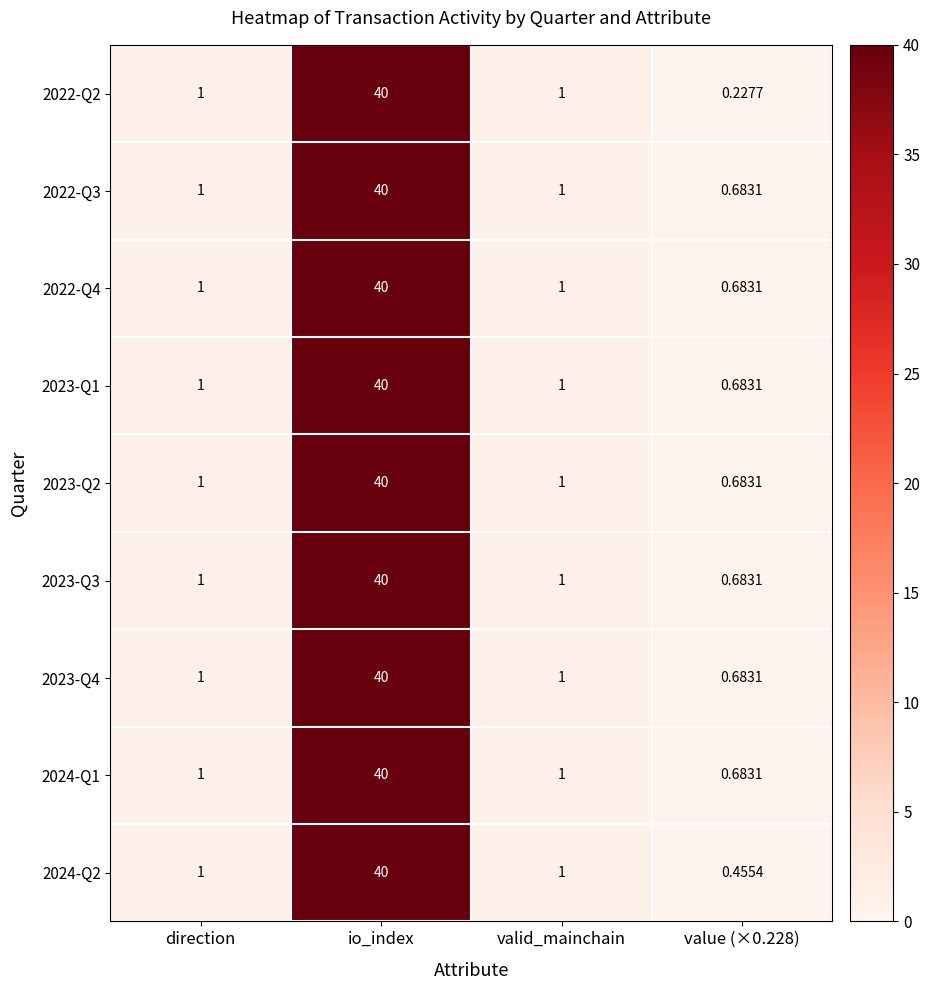

Which category has the highest value in the 2024-Q2 series?

io_index